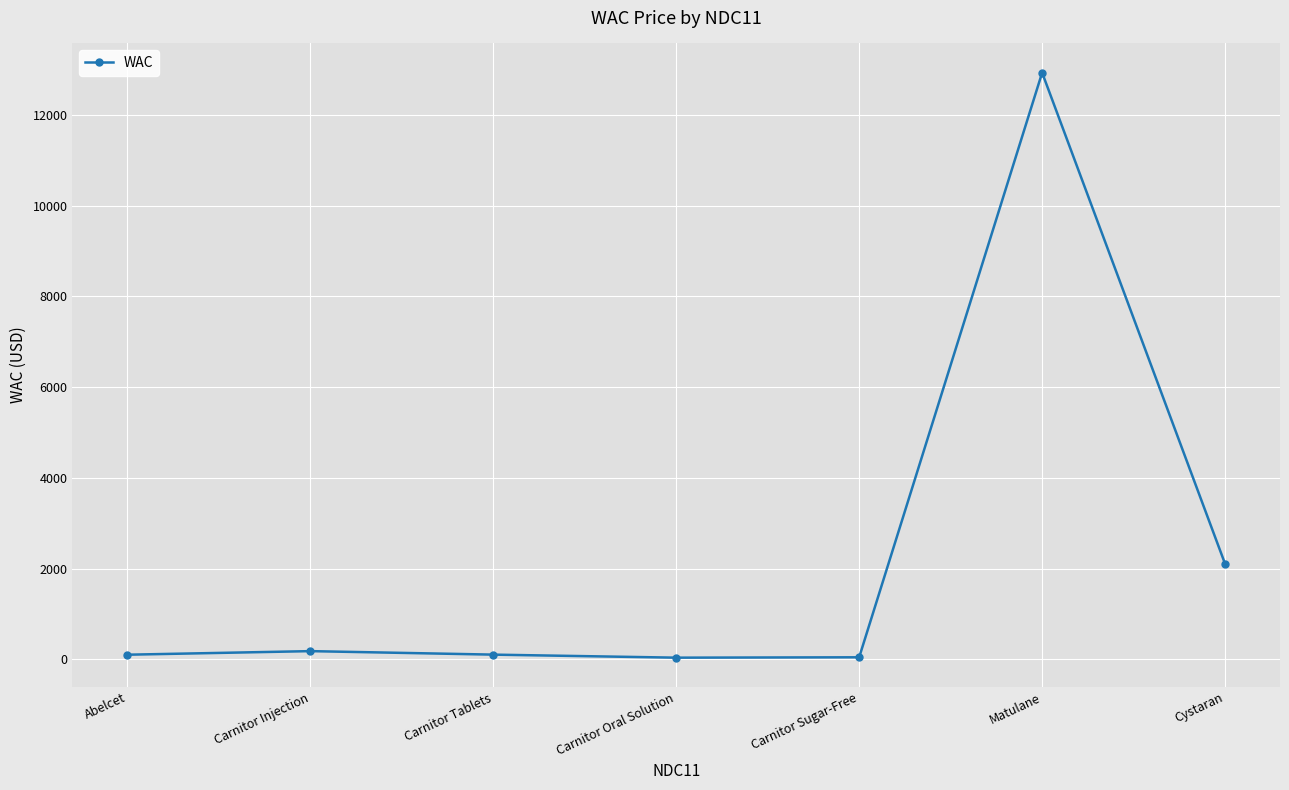

What position from the left is Carnitor Tablets?

3